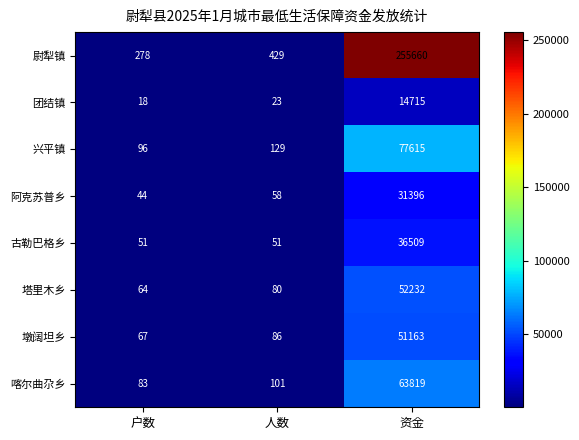

Which series changed the most between 户数 and 资金?

尉犁镇